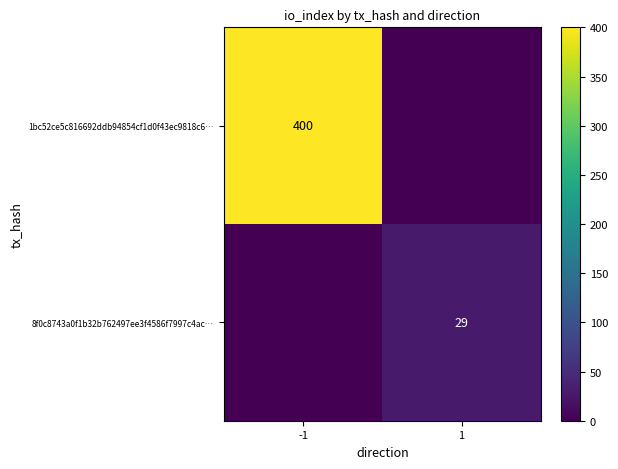

Rank the series by their average value, from lowest to highest.

8f0c8743a0f1b32b762497ee3f4586f7997c4ac…, 1bc52ce5c816692ddb94854cf1d0f43ec9818c6…